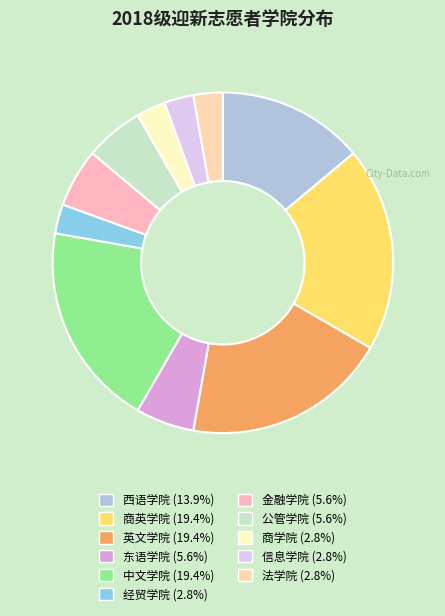

What percentage is NOT represented by 经贸学院?

97.2%